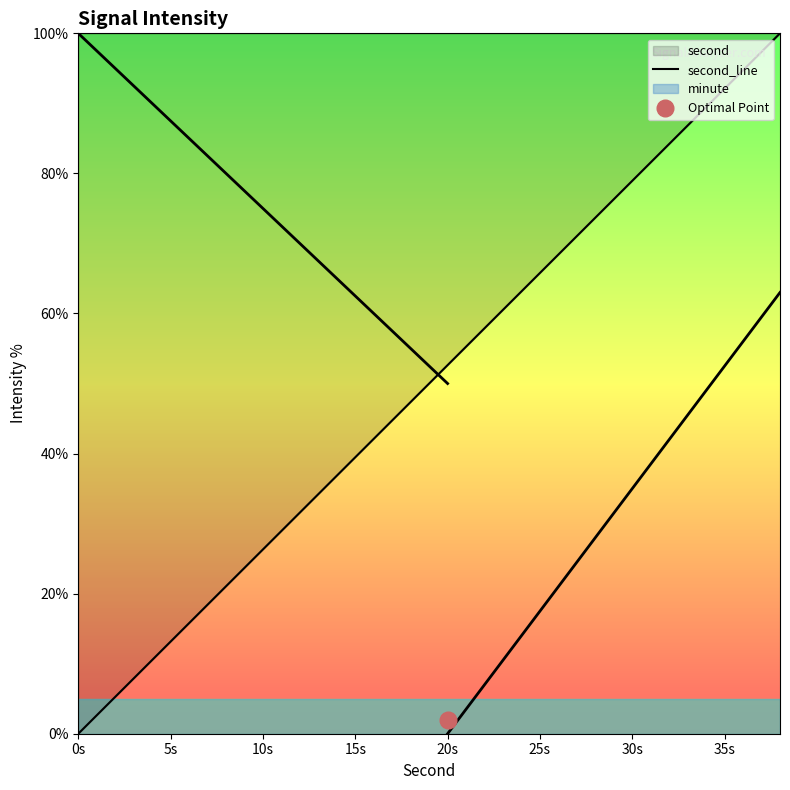

What is the difference between the second highest and second lowest values?

89.5